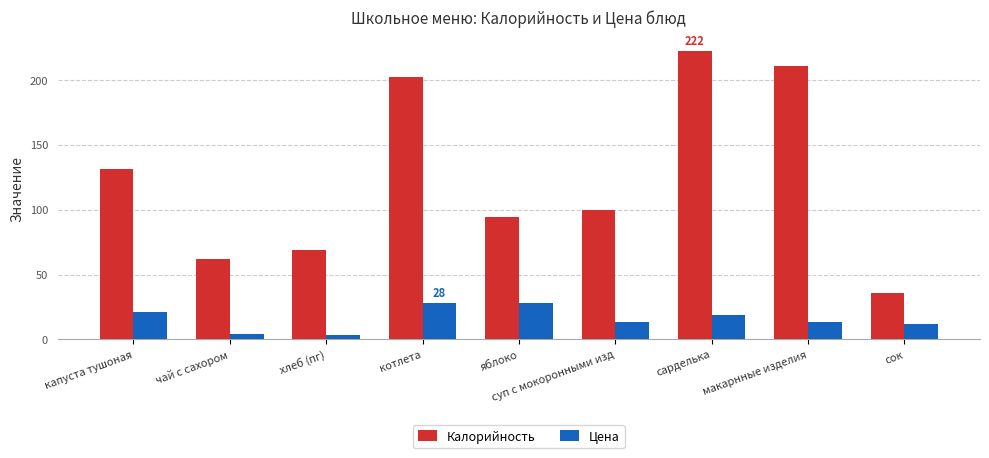

Which series has the largest total across all categories?

Калорийность